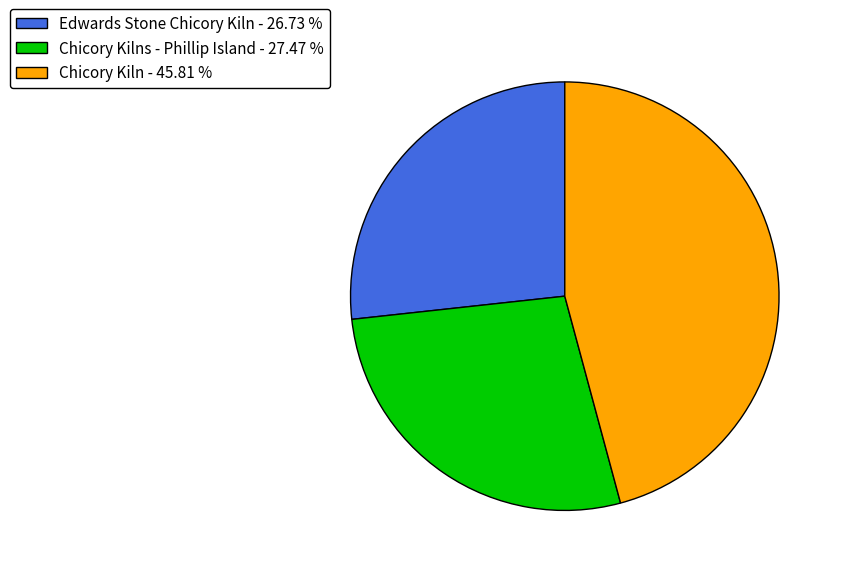

Between Edwards Stone Chicory Kiln - 26.73 % and Chicory Kiln - 45.81 %, which is larger?

Chicory Kiln - 45.81 %